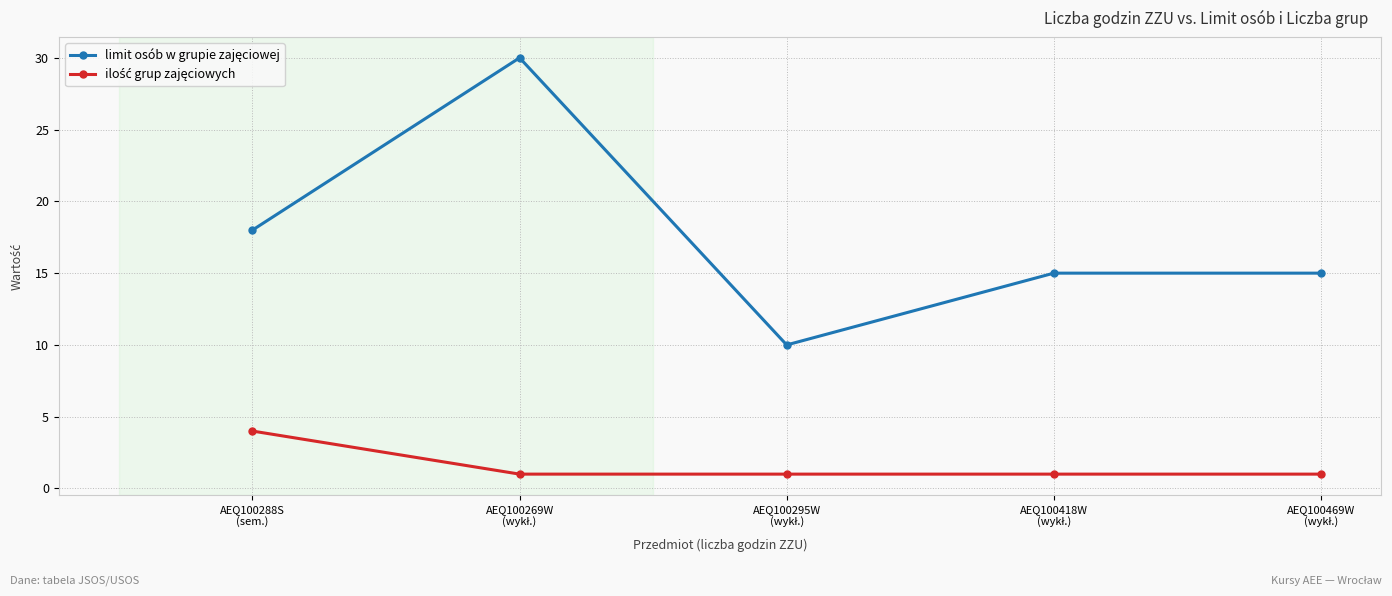

At how many categories does at least one series exceed 7?

5